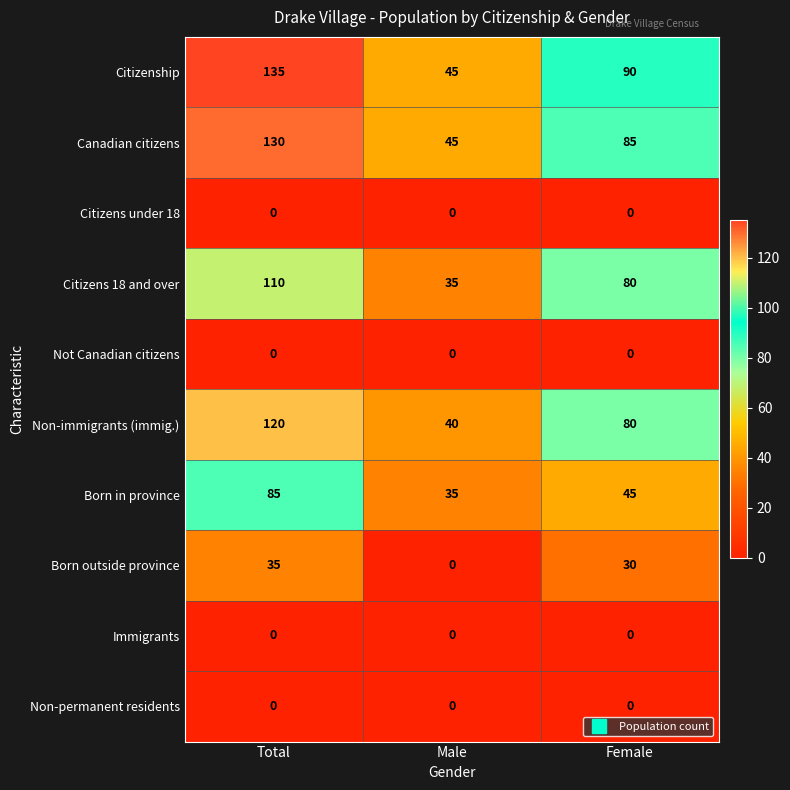

At which category does the chart reach its peak across all series?

Total